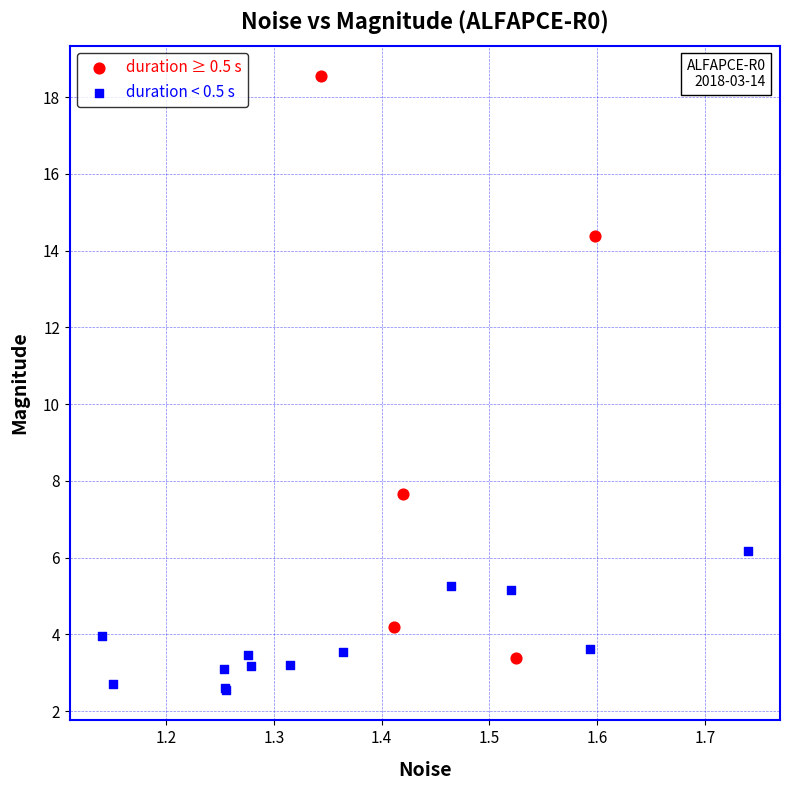

Which series reaches the maximum Y coordinate?

duration ≥ 0.5 s